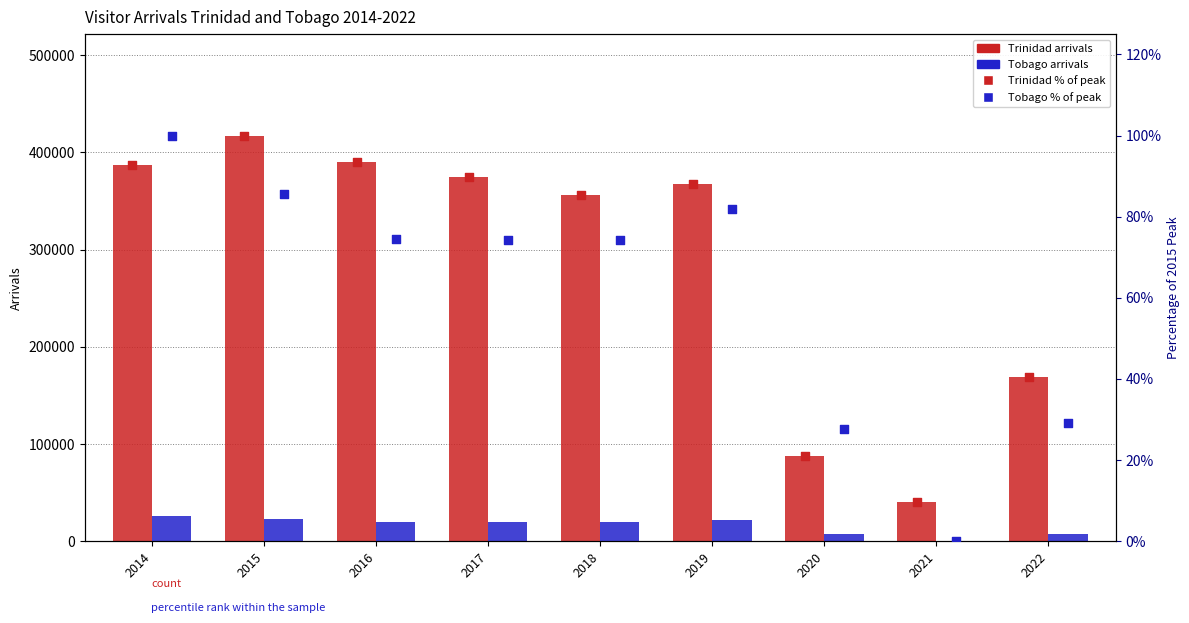

Is the value of Tobago % of peak at 2022 greater than the value of Trinidad at 2022?

No